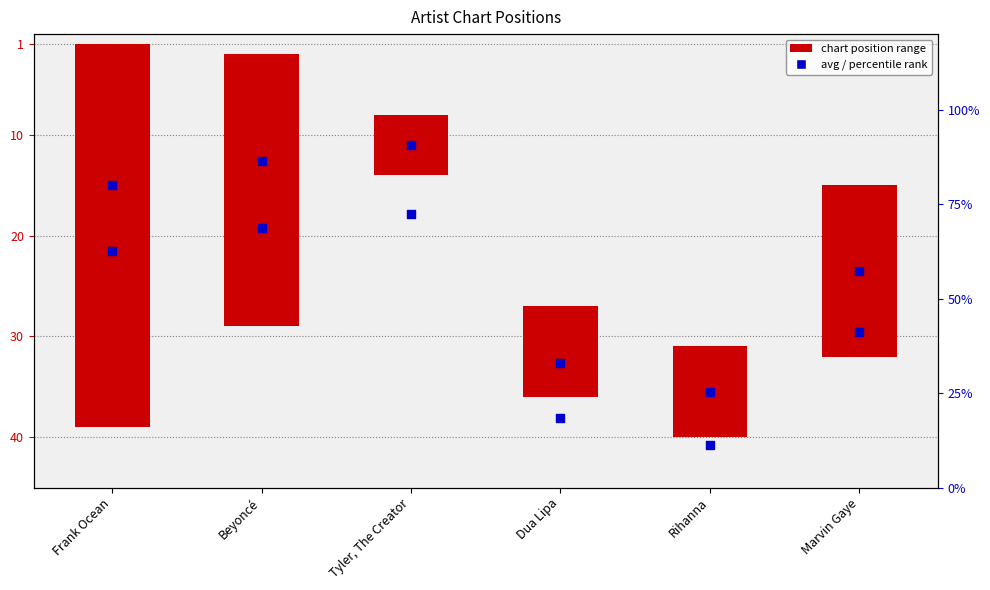

Which has a higher value, Marvin Gaye or Beyoncé?

Beyoncé